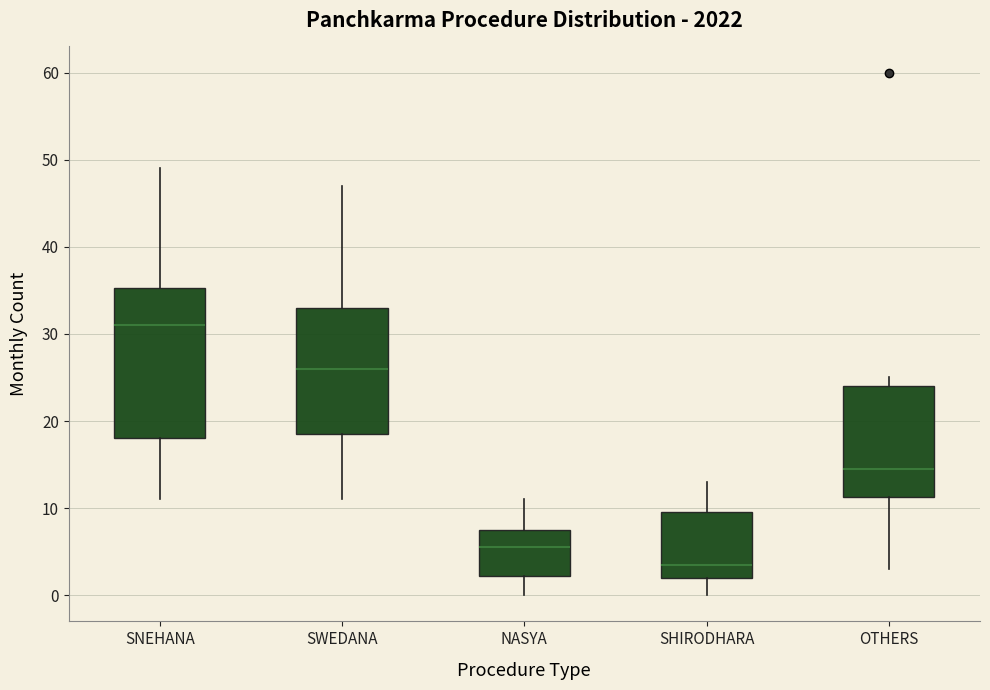

Which box is the tallest, from its lower edge to its upper edge?

SNEHANA